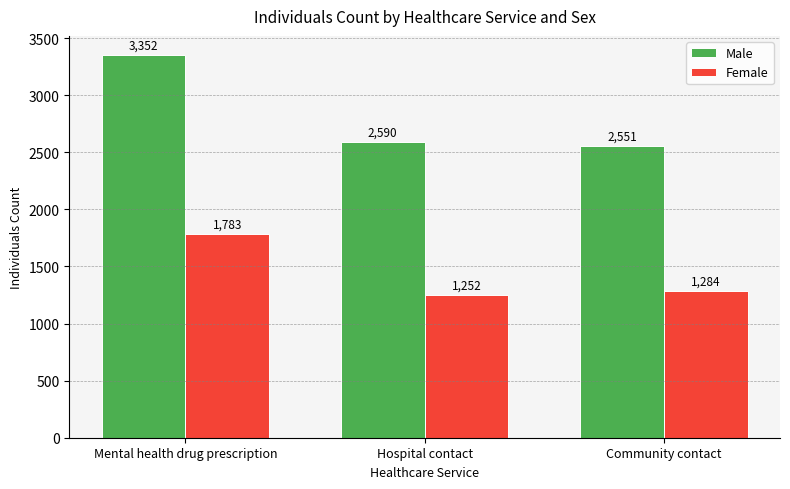

Is the value of Male at Community contact greater than the value of Female at Mental health drug prescription?

Yes